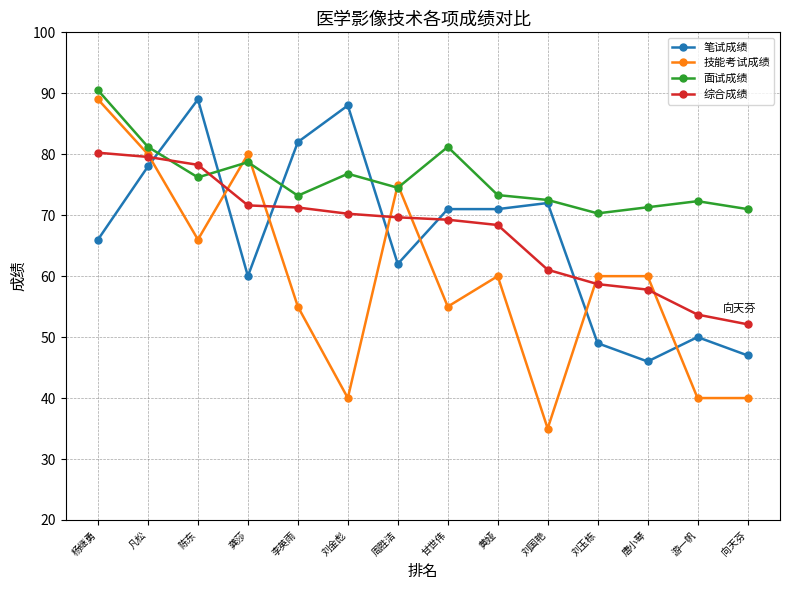

Which series has the largest total across all categories?

面试成绩